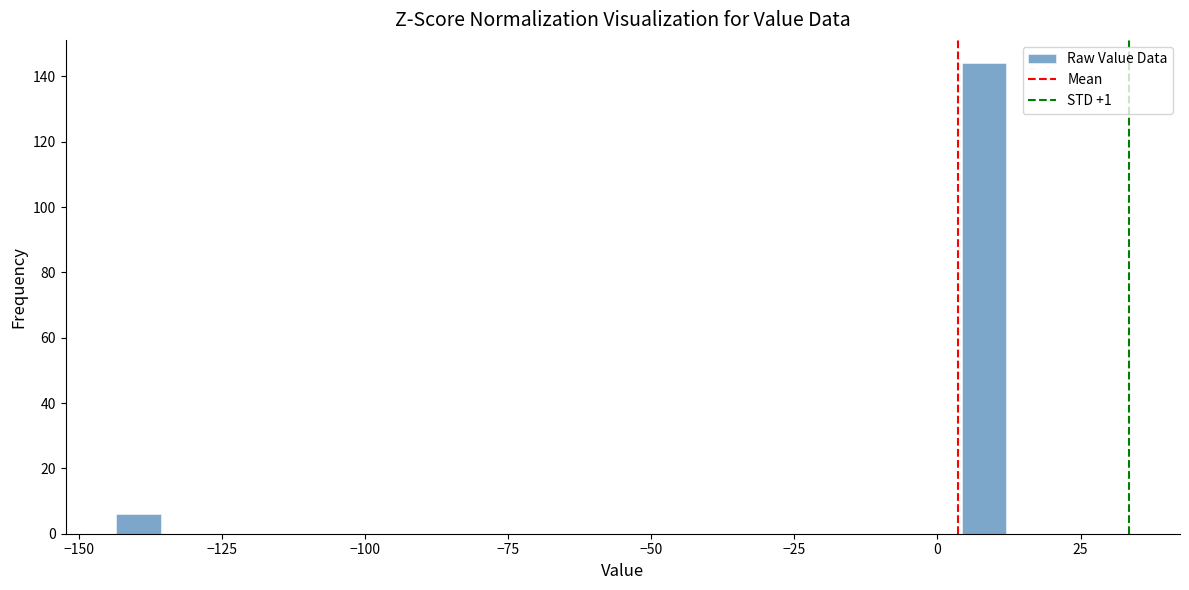

Around what value on the x-axis is the tallest bar? Give the approximate position of its centre, as read against the axis.

10